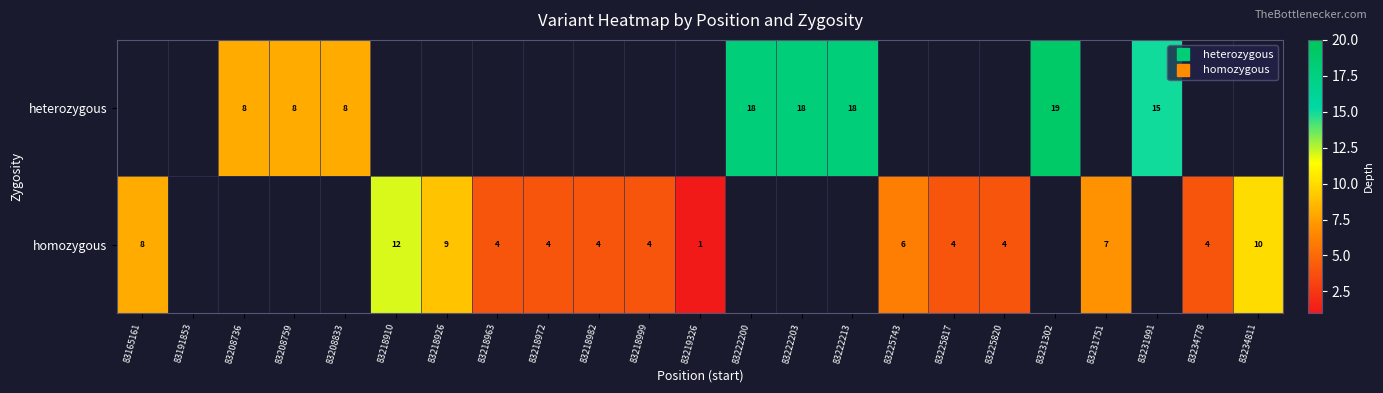

What is the average value of the heterozygous series?

5